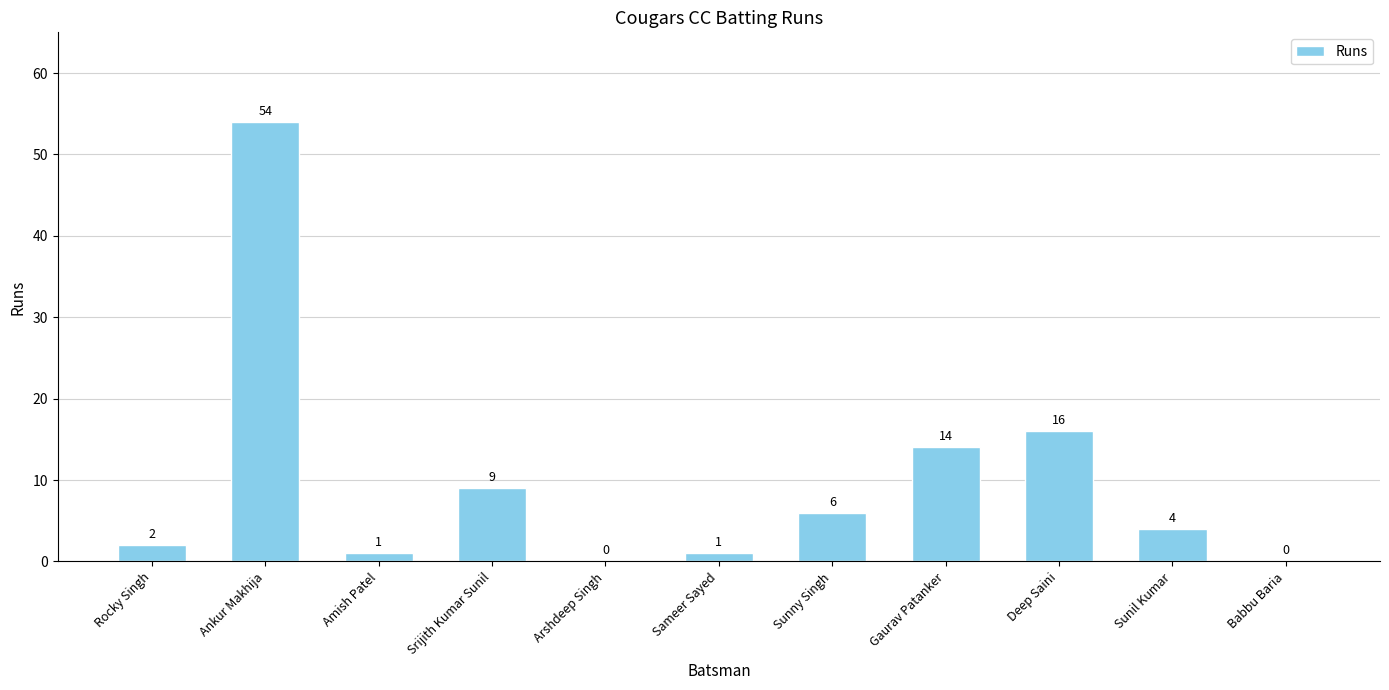

What is the sum of all values?

107